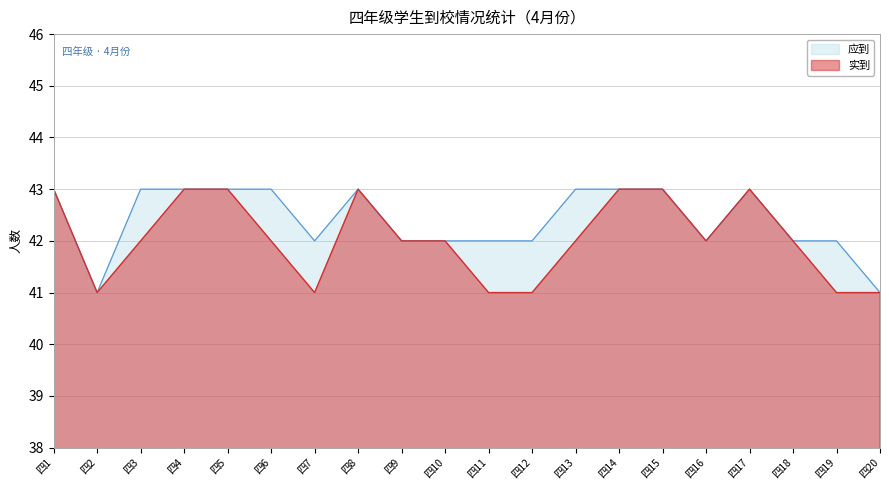

At which category does 实到 reach its first local valley?

四2